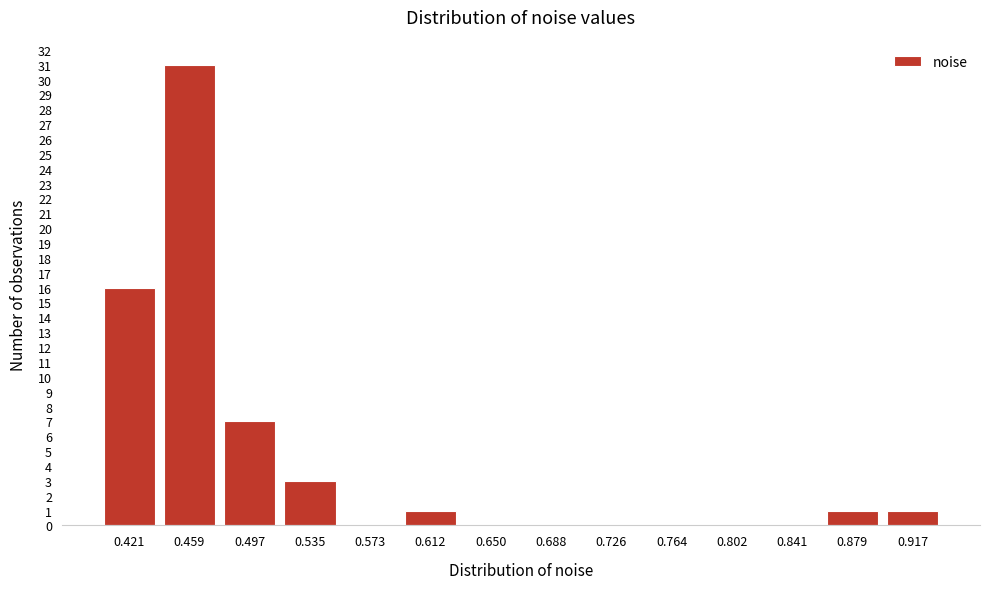

Reading left to right, what are all the values shown in this chart?

0.421=16	0.459=31	0.497=7	0.535=3	0.573=0	0.612=1	0.650=0	0.688=0	0.726=0	0.764=0	0.802=0	0.841=0	0.879=1	0.917=1